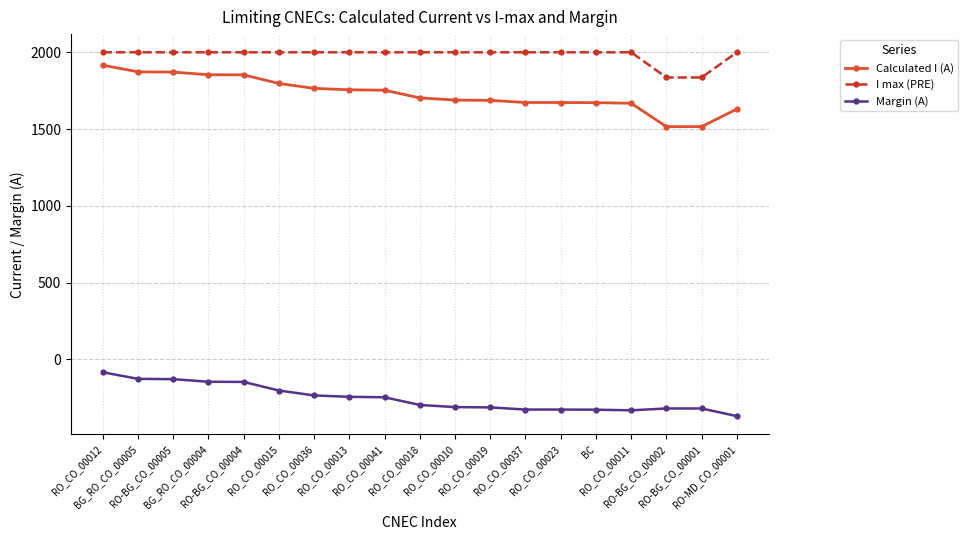

What is the spread (max minus min) of values at RO_CO_00012?

2084